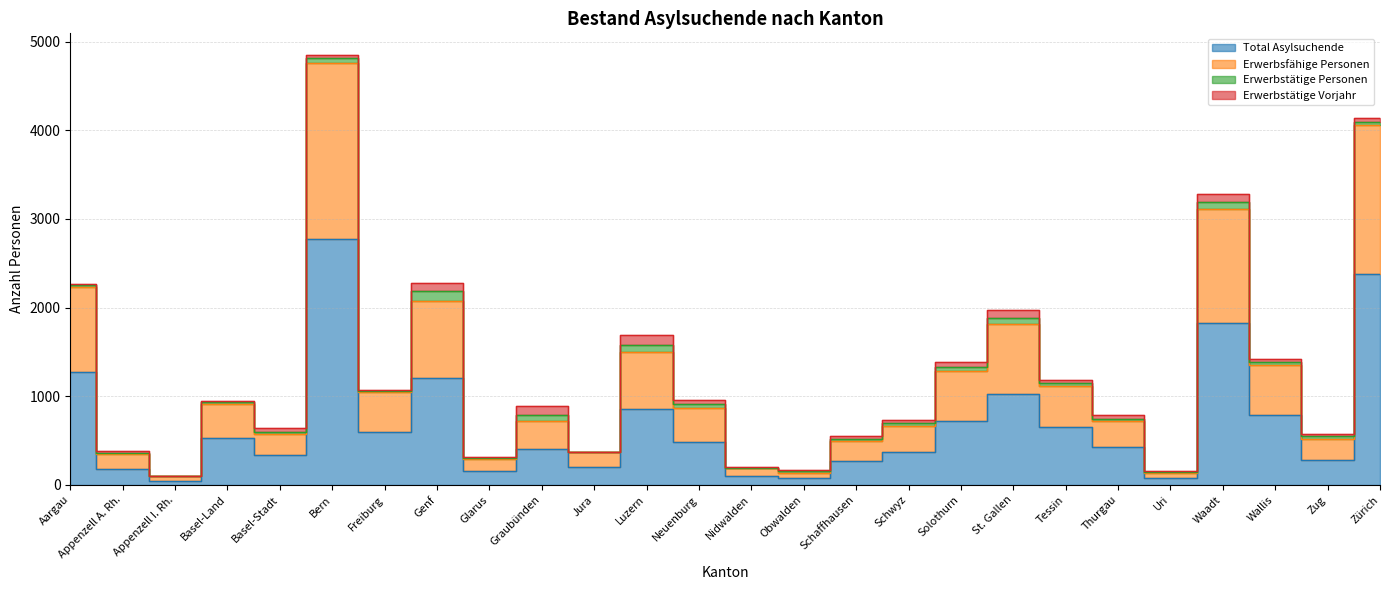

Does the chart display data point markers on the line(s)?

No